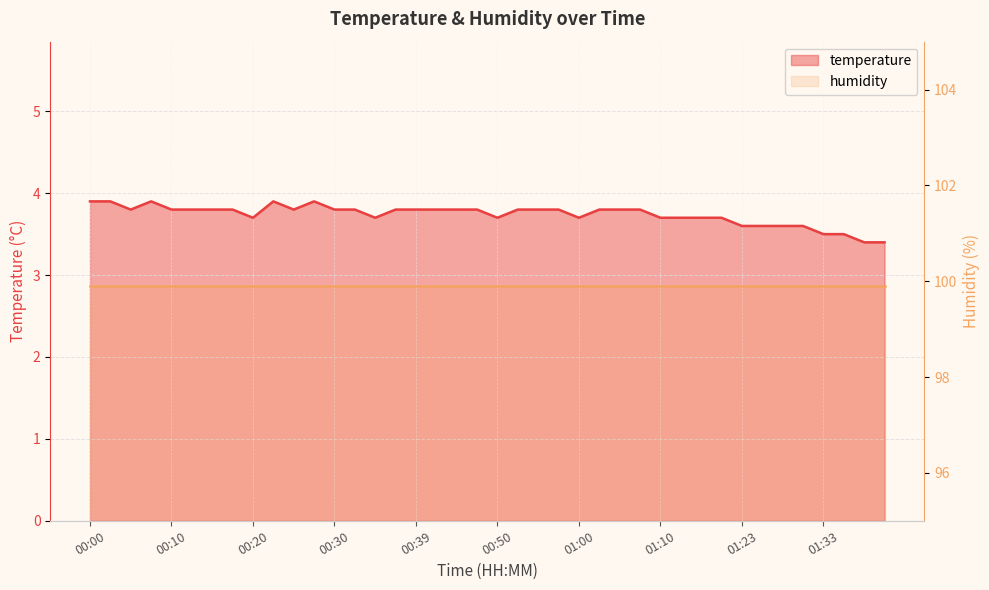

What is the greatest value displayed?

3.9